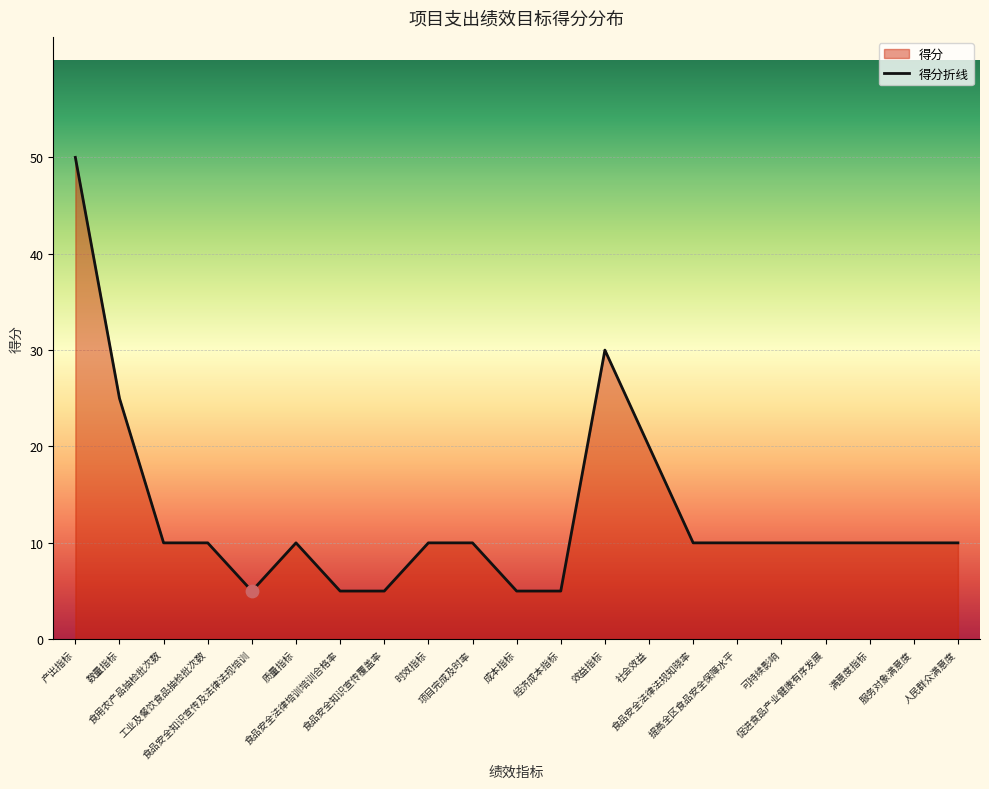

What is the change in value from 经济成本指标 to 服务对象满意度?

+5